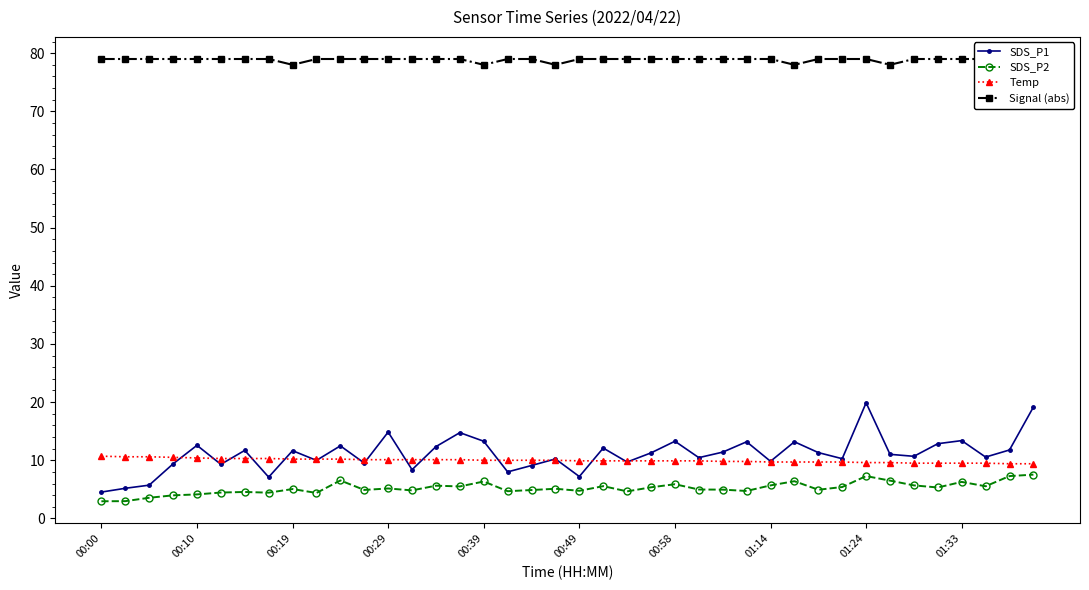

What is the value of the SDS_P2 point at the 13th from the left?

5.2